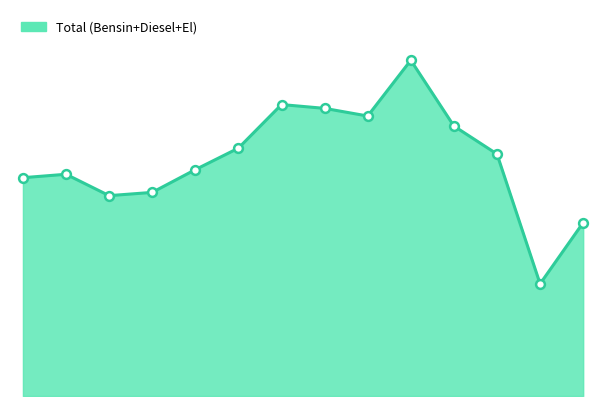

Is this an area chart (filled region under the line)?

Yes